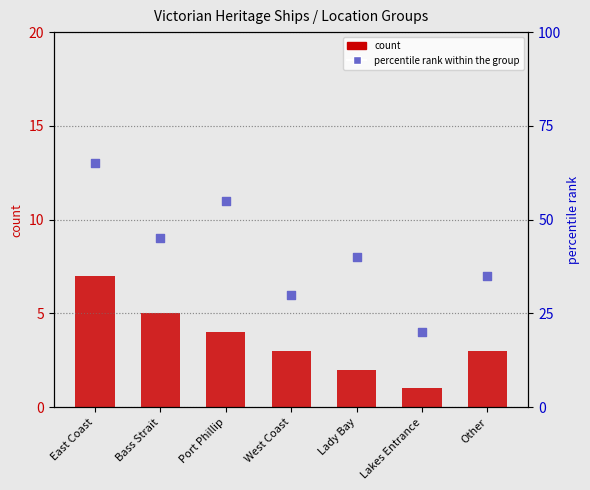

Which series has the largest Y range (max minus min)?

percentile rank within the group